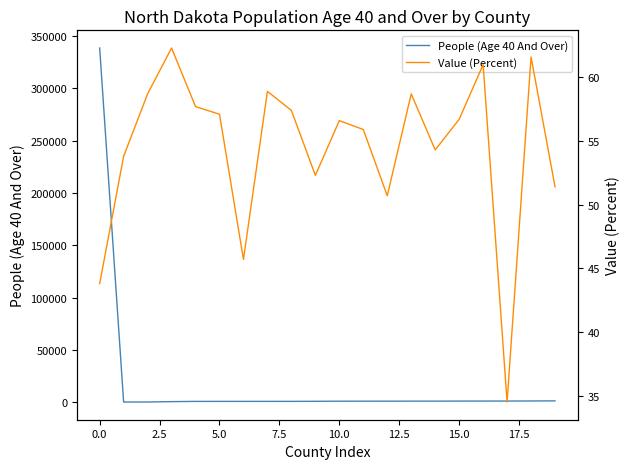

Rank the series by their average value, from highest to lowest.

People (Age 40 And Over), Value (Percent)